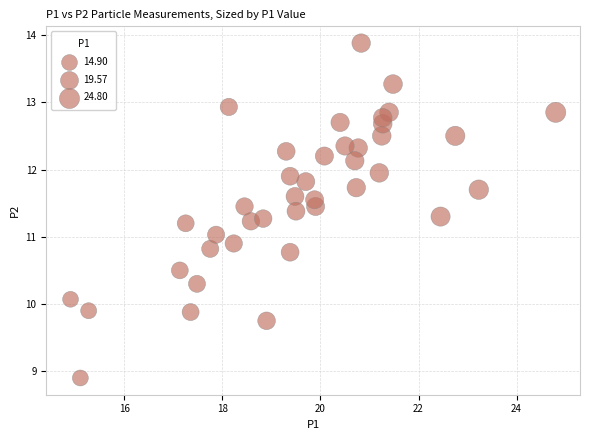

What is the range of Y values (max minus min)?

5.0